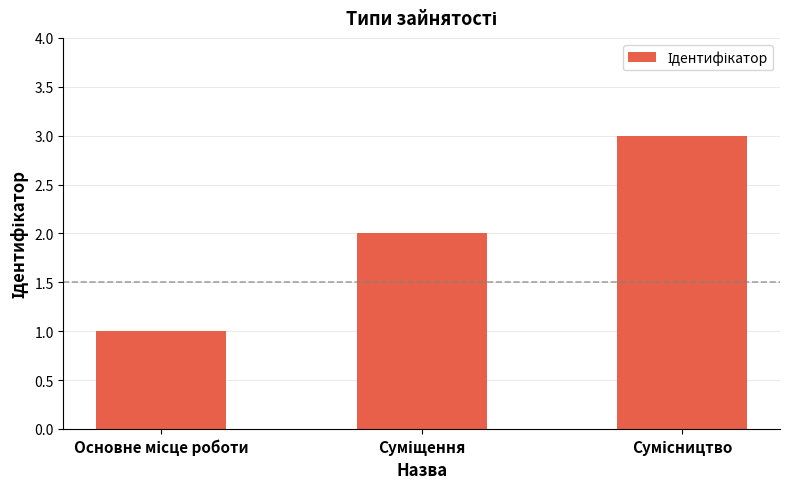

What is the maximum value shown in the chart?

3